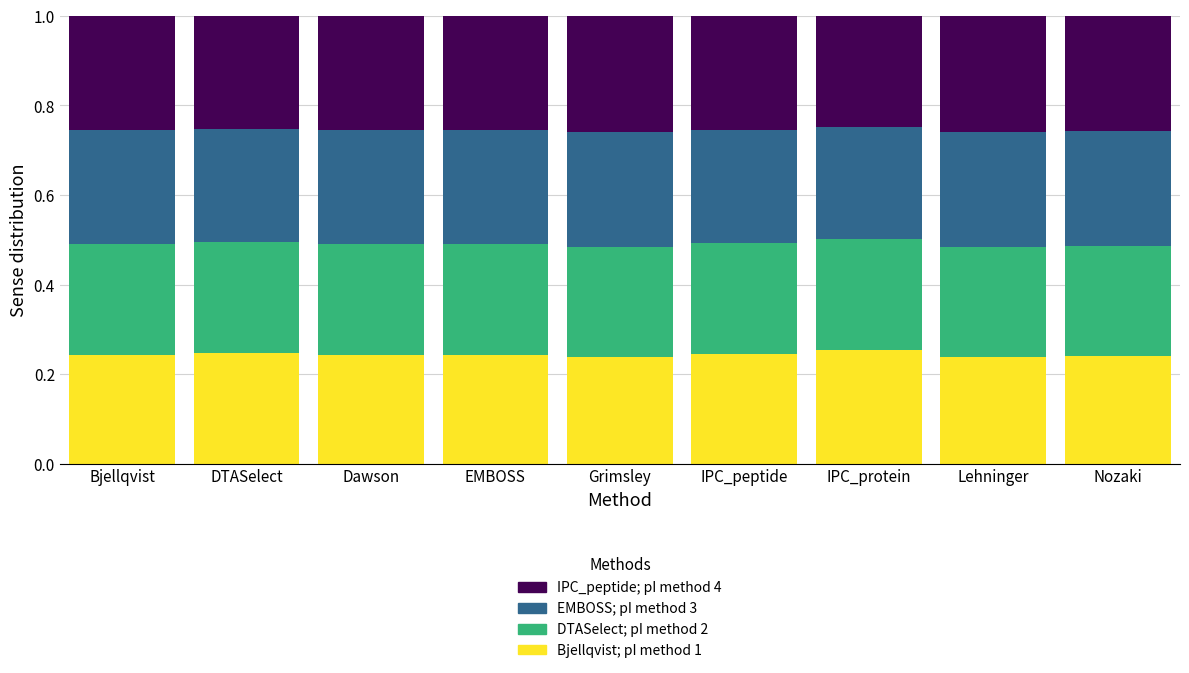

What is the total value across all series at IPC_peptide?

1.0